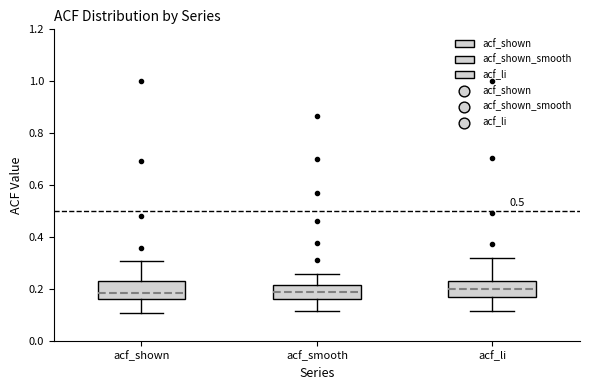

Reading left to right, transcribe this box plot: for each box, give where its median line is, the range the box spans, and where its two whiskers end, as read against the y-axis. The values are not printed on the chart, so give them approximately, as read against the axis.

acf_shown: median 0.18, box 0.16 to 0.24, whiskers 0.10 to 0.30
acf_smooth: median 0.18, box 0.16 to 0.22, whiskers 0.12 to 0.26
acf_li: median 0.20, box 0.16 to 0.24, whiskers 0.12 to 0.32